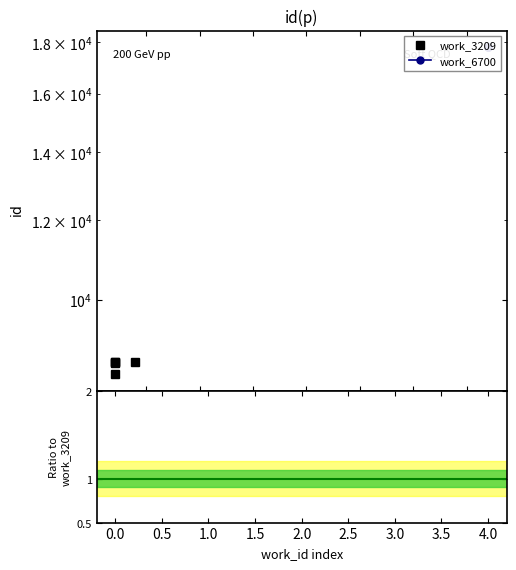

Between 0.0 and 0.5, which series saw the biggest shift?

work_3209